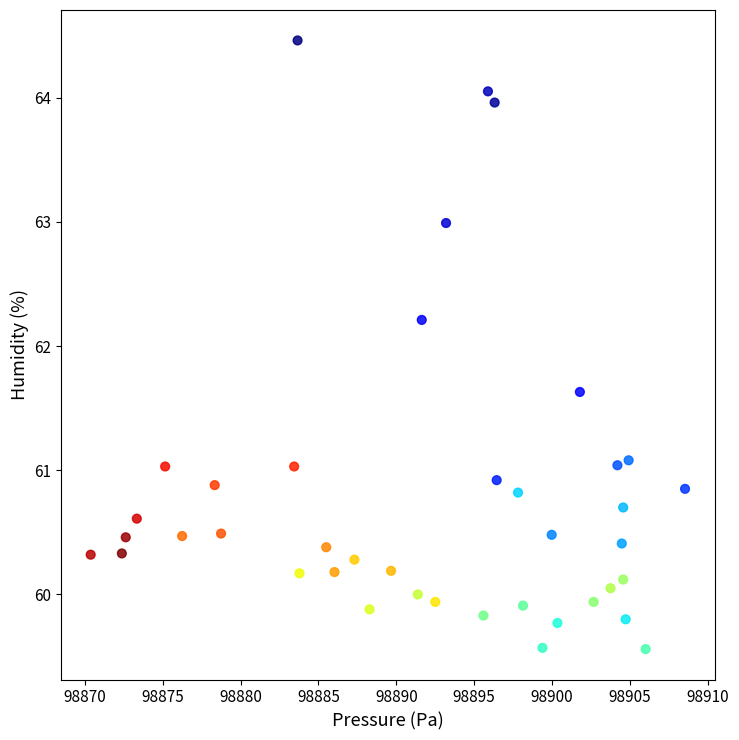

What is the range of X values (max minus min)?

38.1